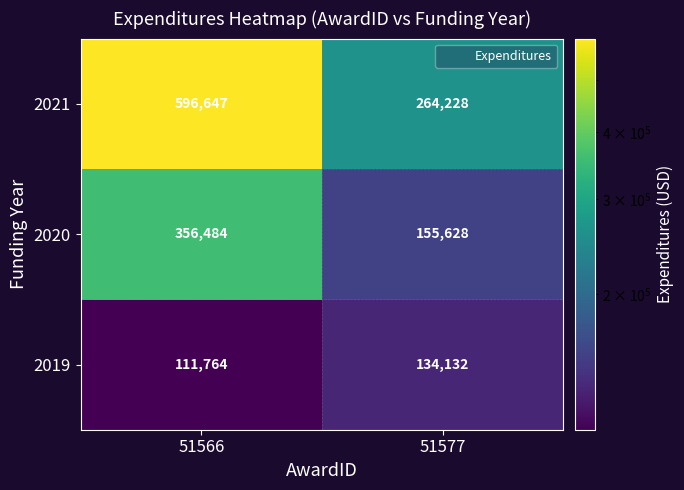

Where is 2019 nearest to the value 122948?

51566